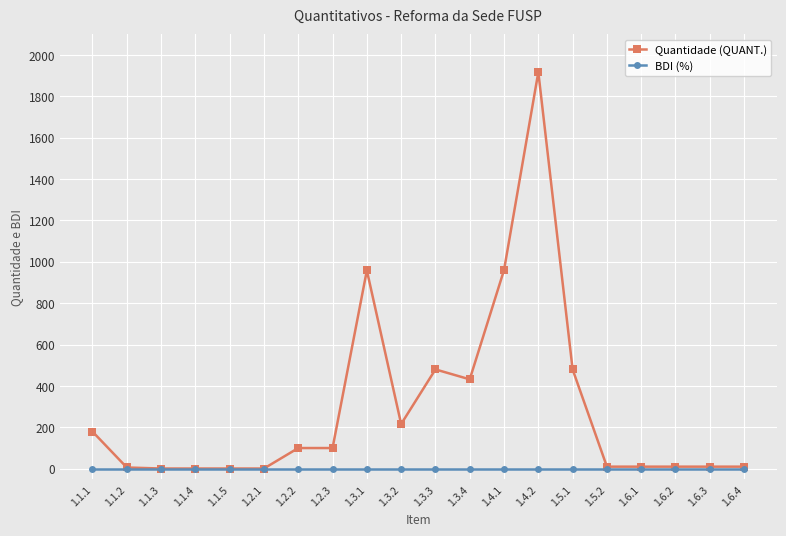

Does the chart have visible grid lines?

Yes